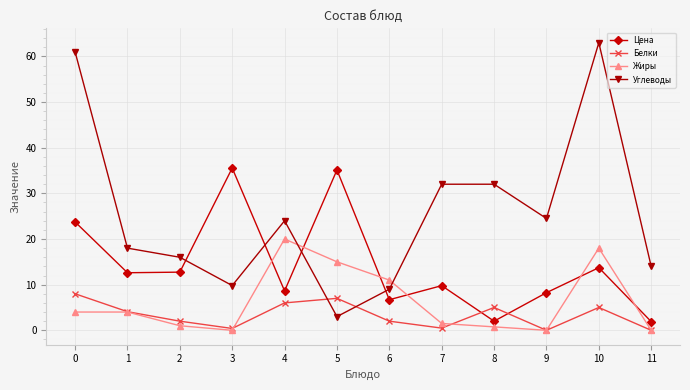

What is the spread (max minus min) of values at 9?

24.5